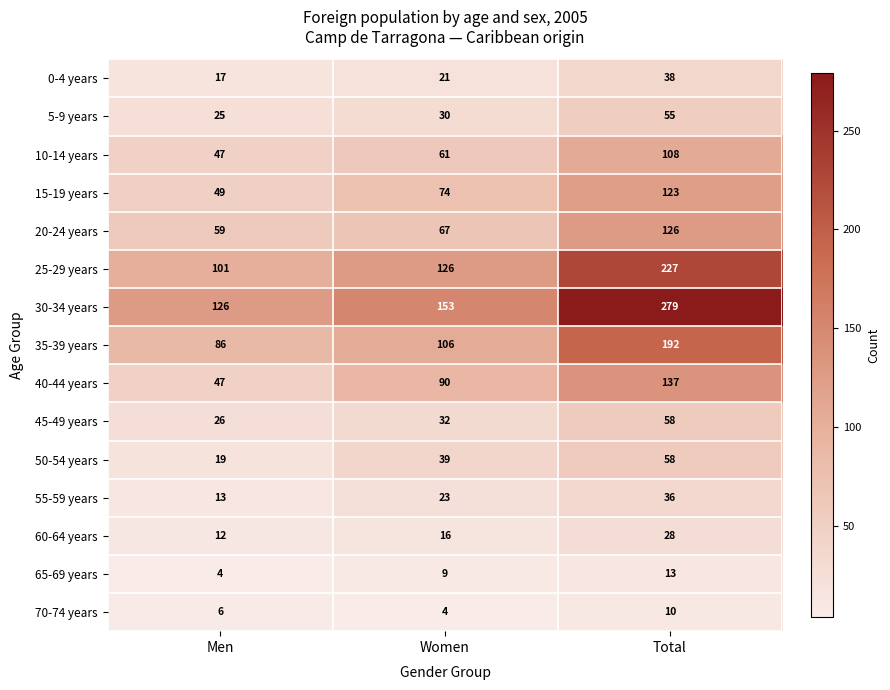

What is the difference between the highest and lowest values at Men?

122